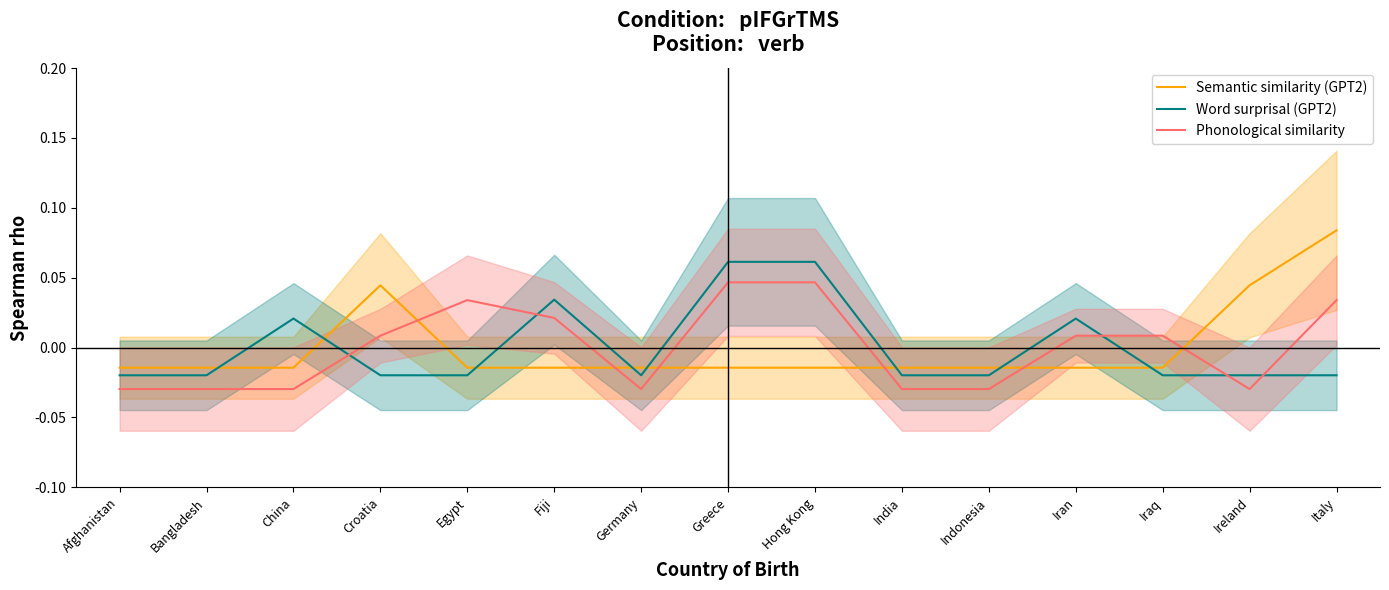

At Afghanistan, list the series in order from smallest to largest.

Phonological similarity, Word surprisal (GPT2), Semantic similarity (GPT2)